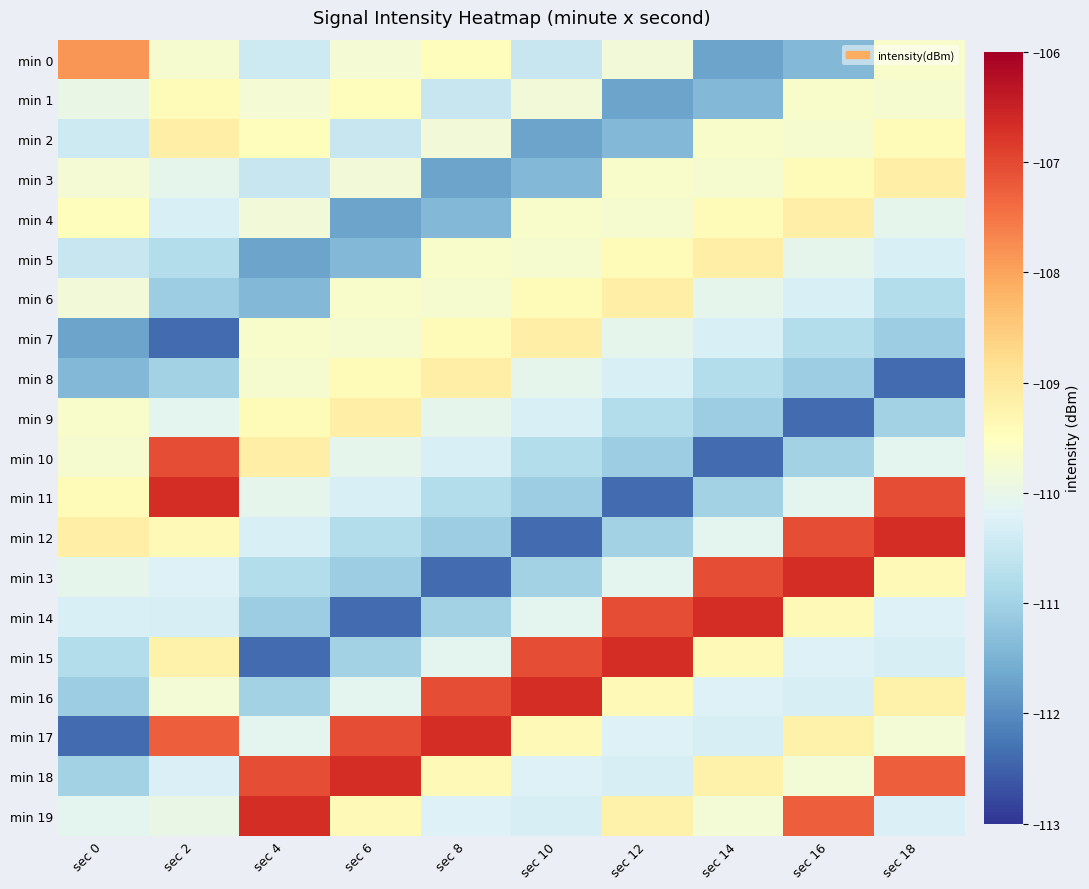

What is the spread (max minus min) of values at sec 2?

5.7